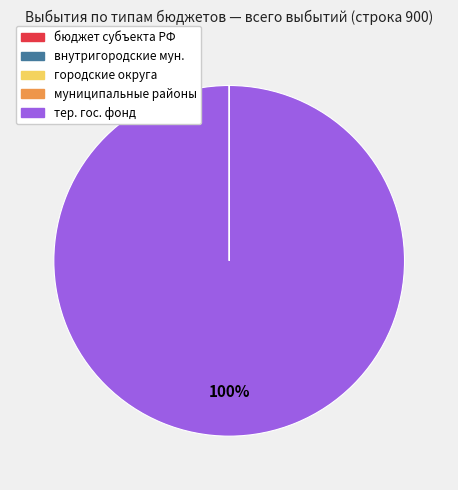

To the nearest percent, what is the average slice percentage?

20%